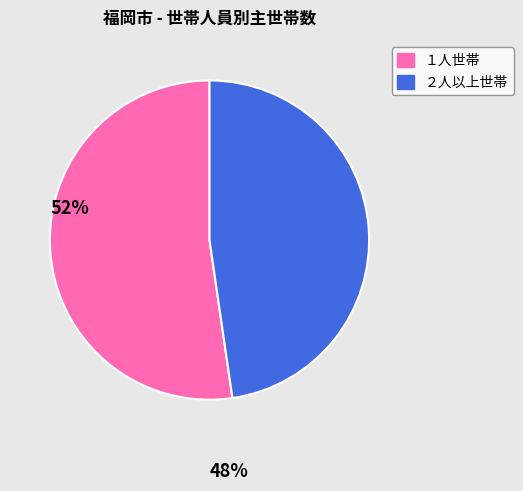

Is there any slice that represents more than half of the pie?

Yes